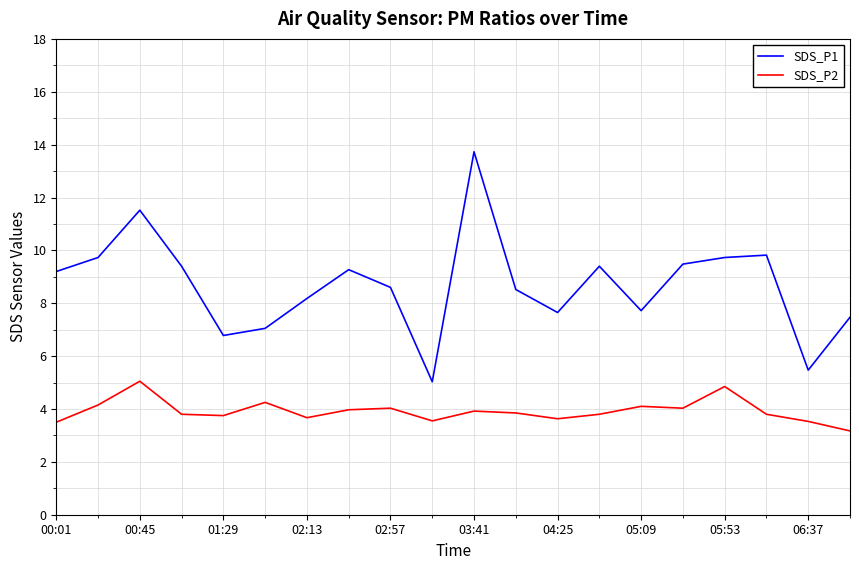

Does the chart have visible grid lines?

Yes